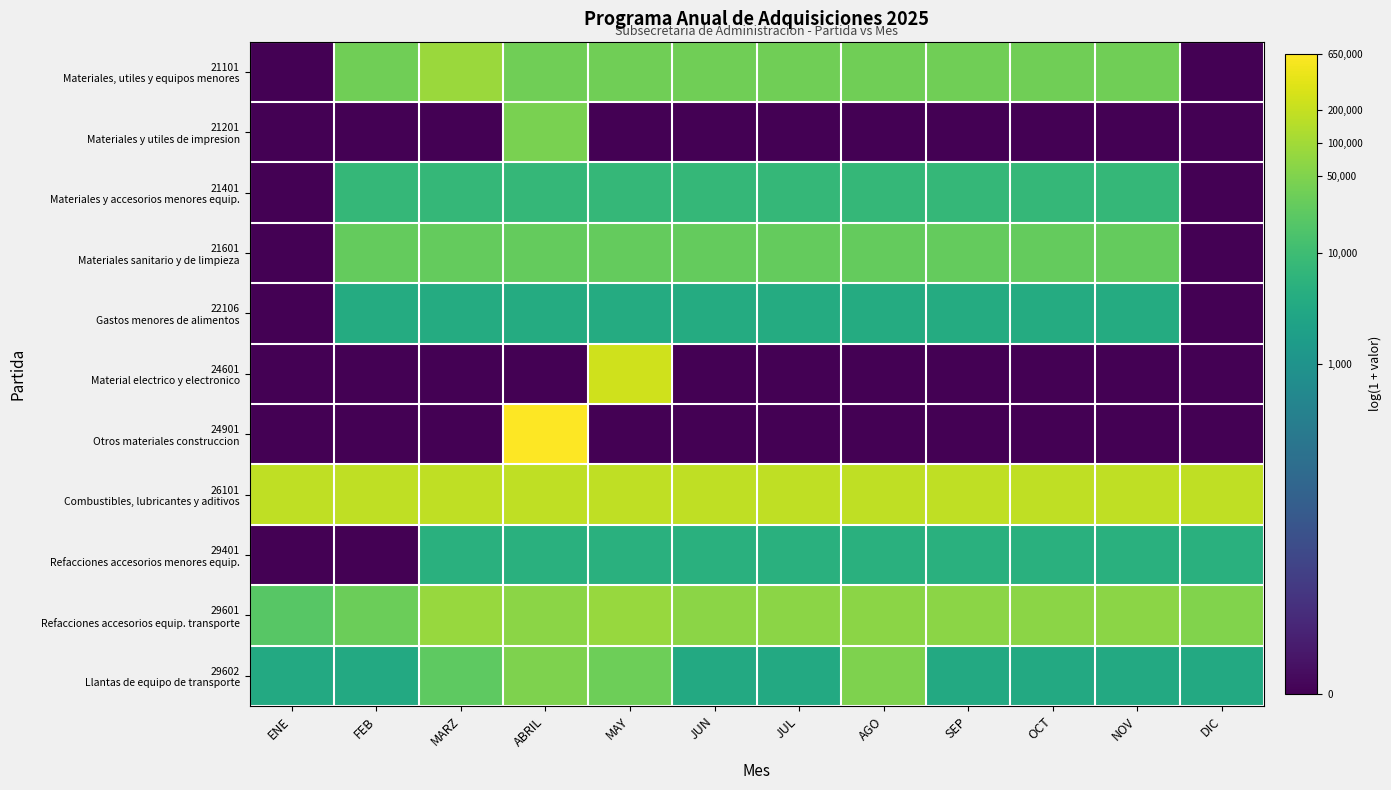

Between ENE and DIC, which is larger?

ENE